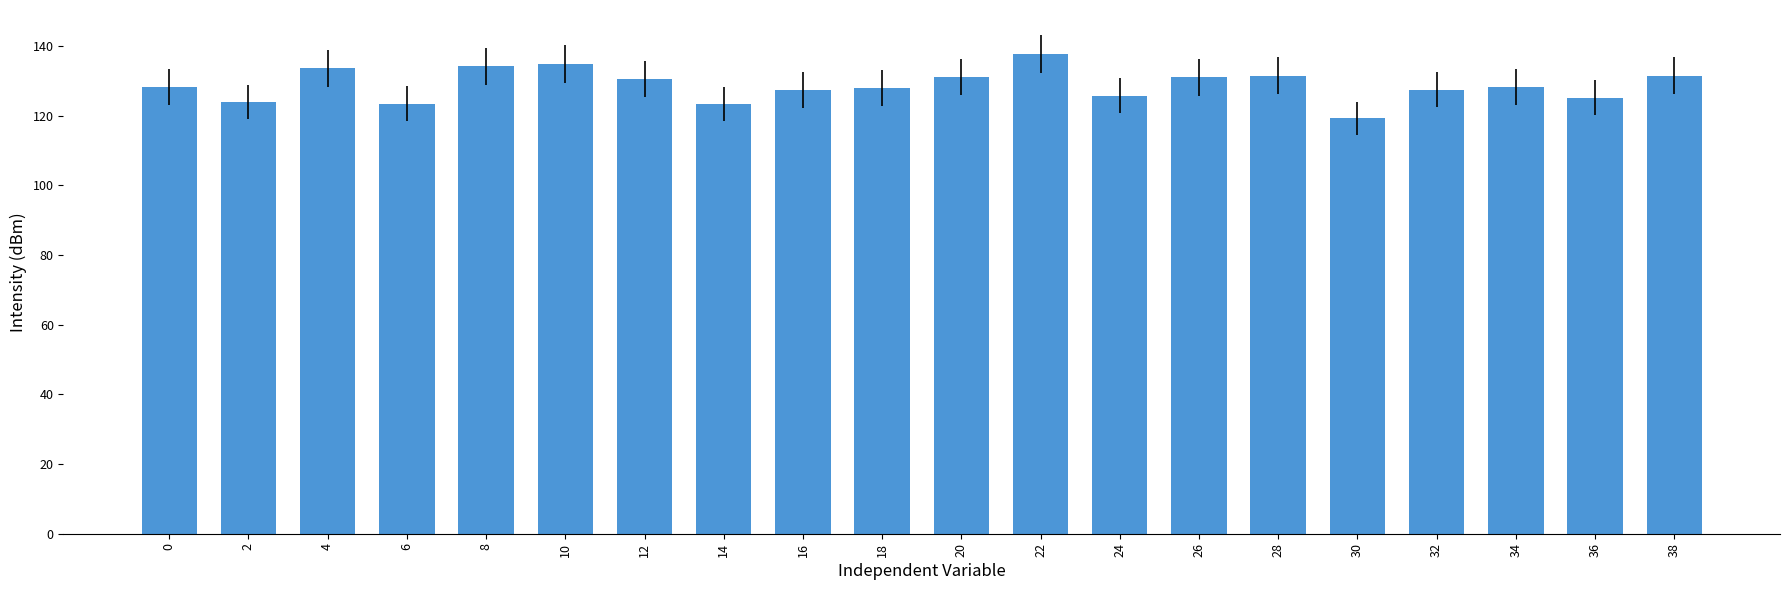

At which category does the chart reach its peak across all series?

22